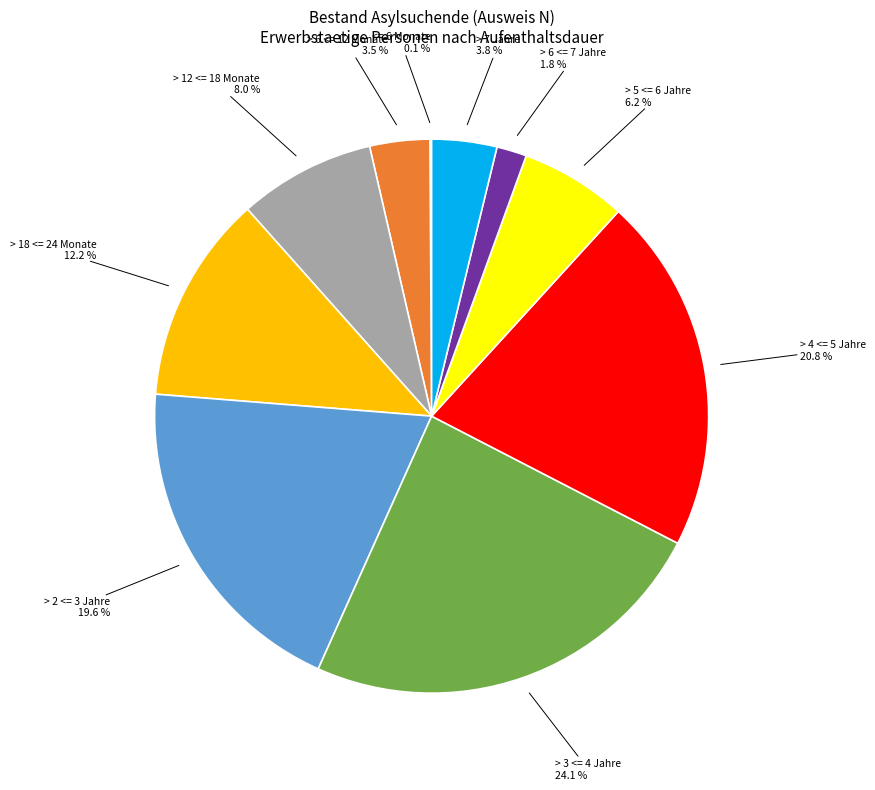

Is there any slice that represents more than half of the pie?

No